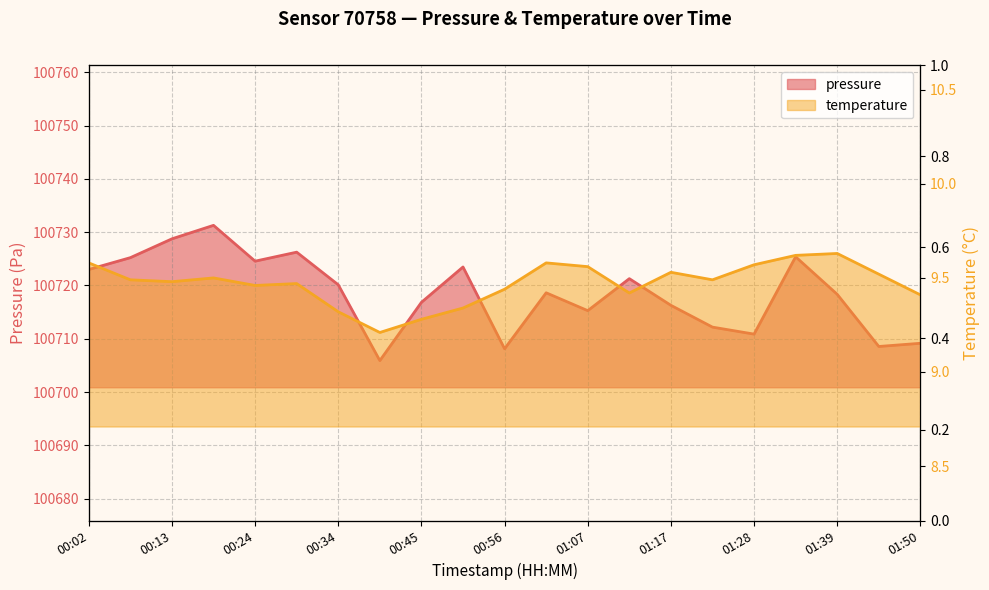

List the series in order of their peak value, highest first.

pressure, temperature